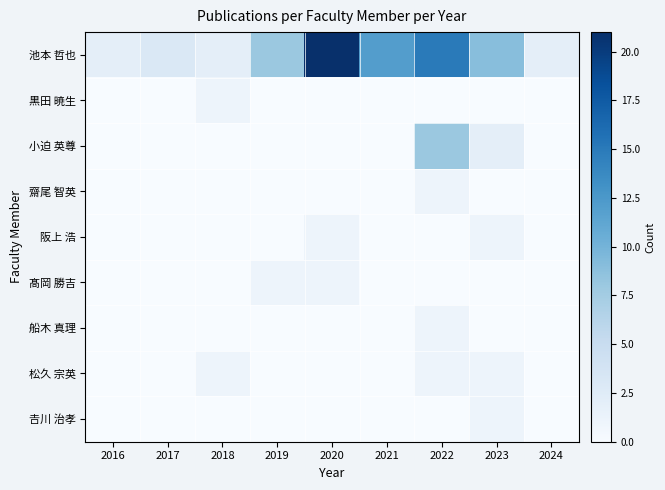

At how many categories does at least one series exceed 7?

5